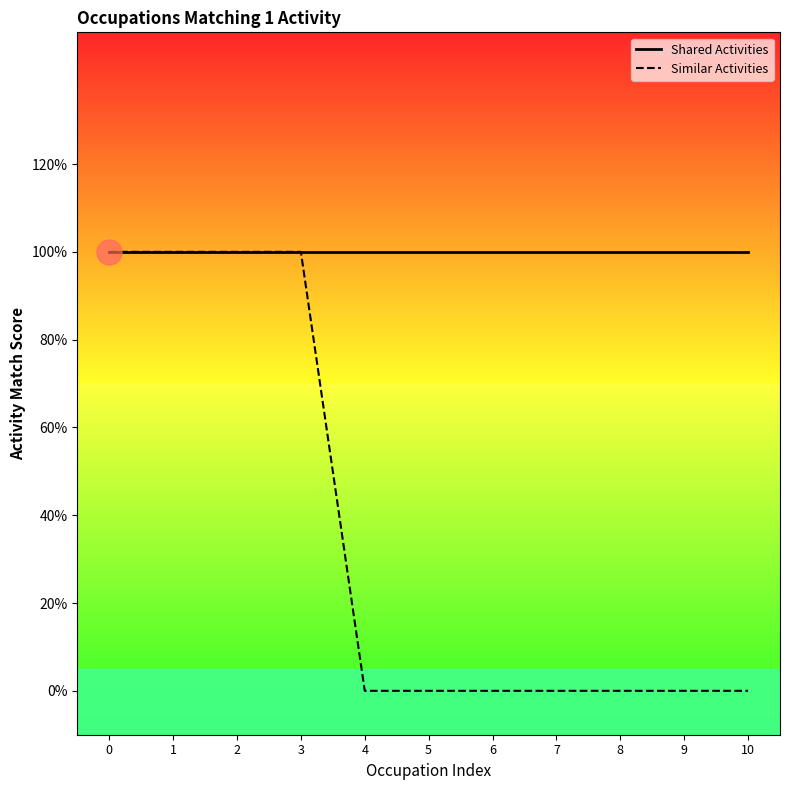

How many values in Similar Activities are above zero?

4